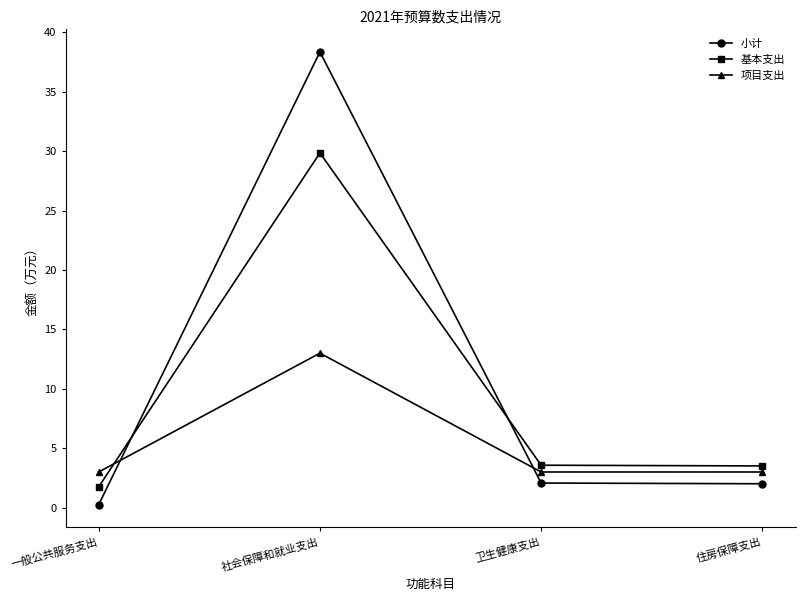

What is the difference between the maximum and minimum values in the 小计 series?

38.1